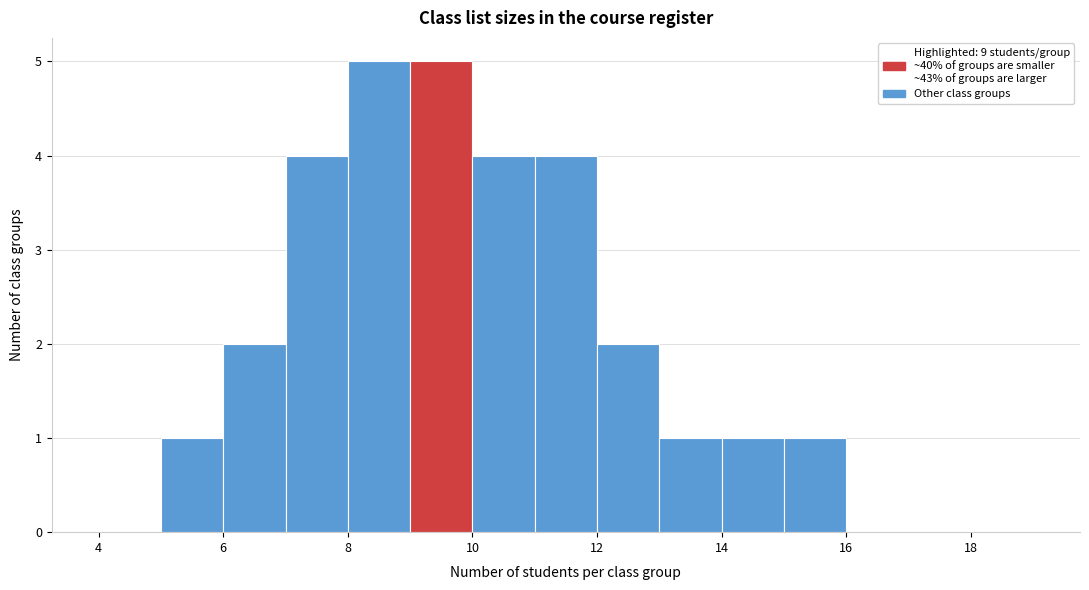

Reading left to right, list every bar in this chart as the range it spans on the x-axis followed by its height. The values are not printed on the chart, so give them approximately, as read against the axis.

4 to 5: 0
5 to 6: 1
6 to 7: 2
7 to 8: 4
8 to 9: 5
9 to 10: 5
10 to 11: 4
11 to 12: 4
12 to 13: 2
13 to 14: 1
14 to 15: 1
15 to 16: 1
16 to 17: 0
17 to 18: 0
18 to 19: 0